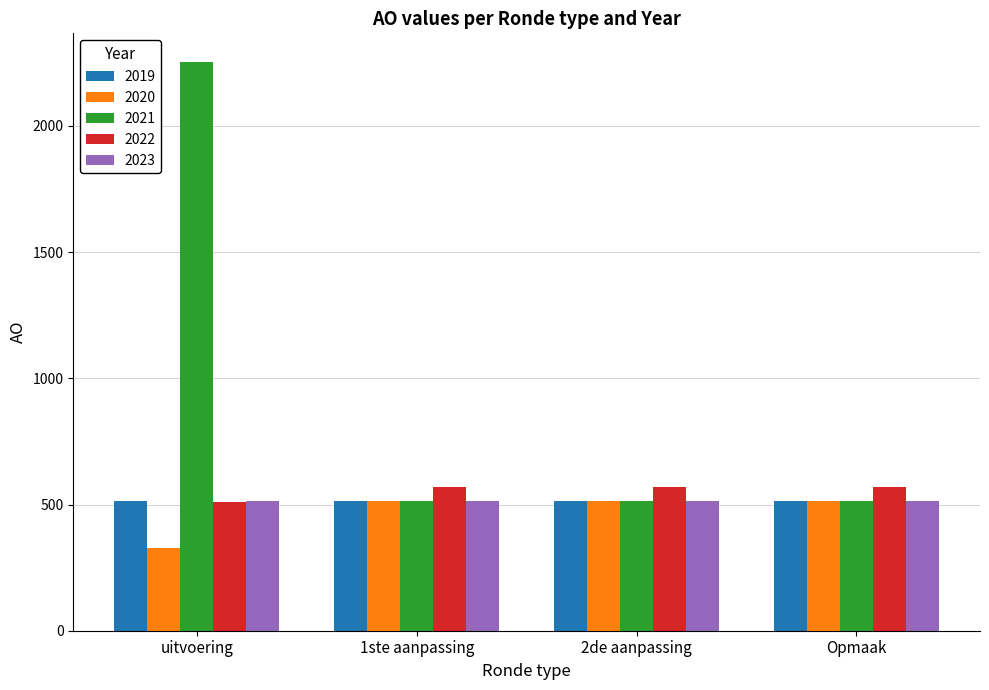

How many series are shown in this chart?

5